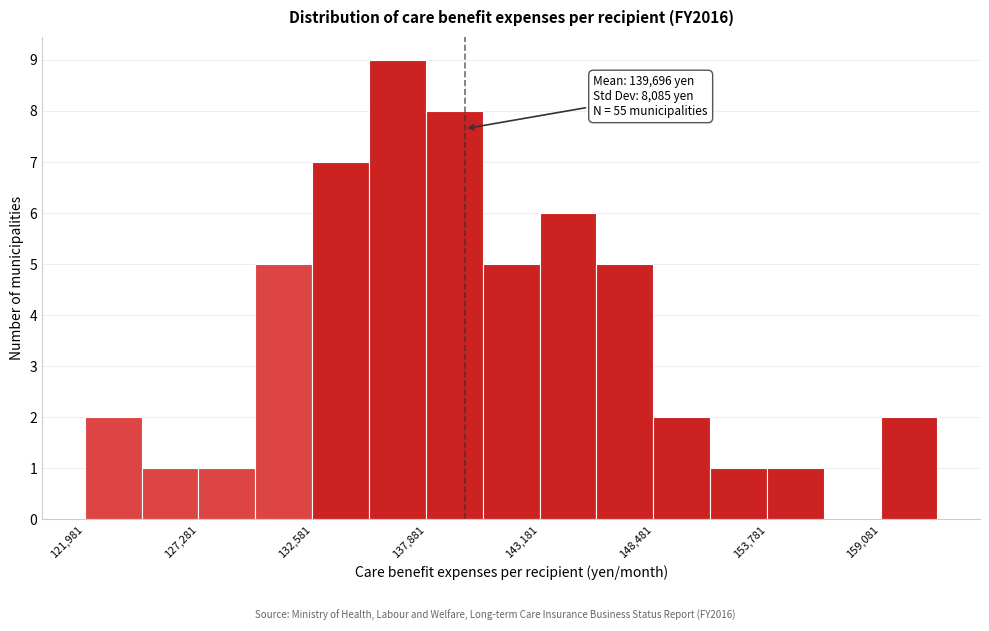

Around what value on the x-axis is the tallest bar? Give the approximate position of its centre, as read against the axis.

137000